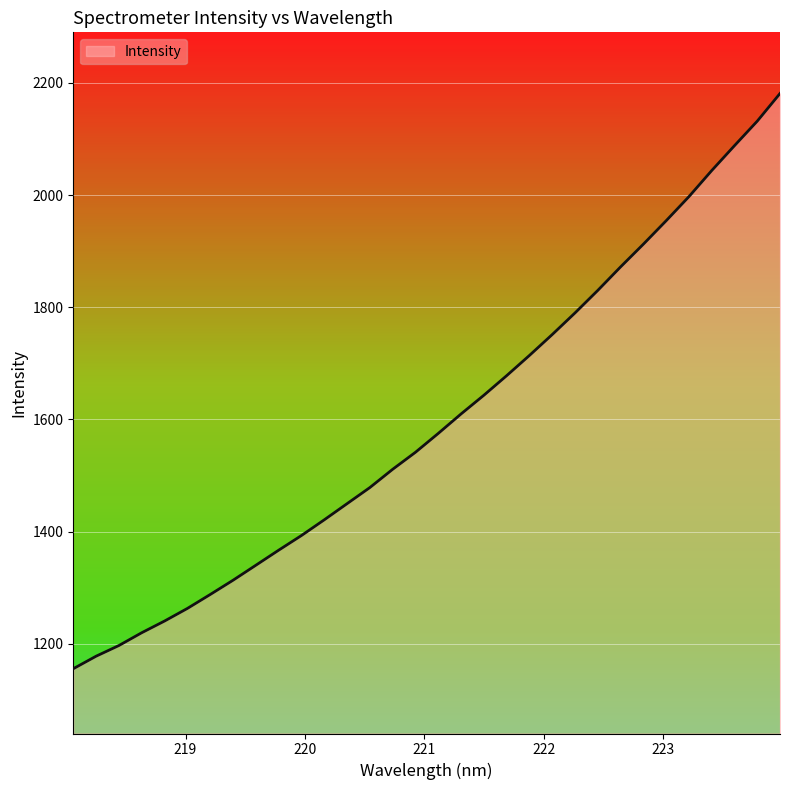

What is the maximum value shown in the chart?

2181.2